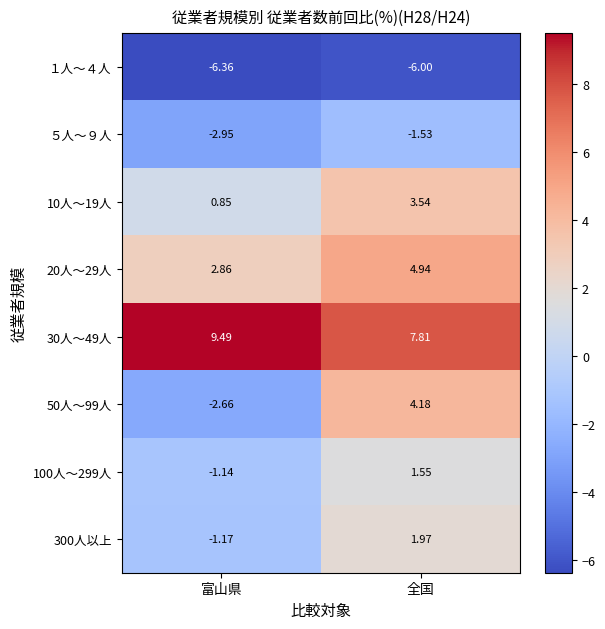

How many data points does each series have?

2